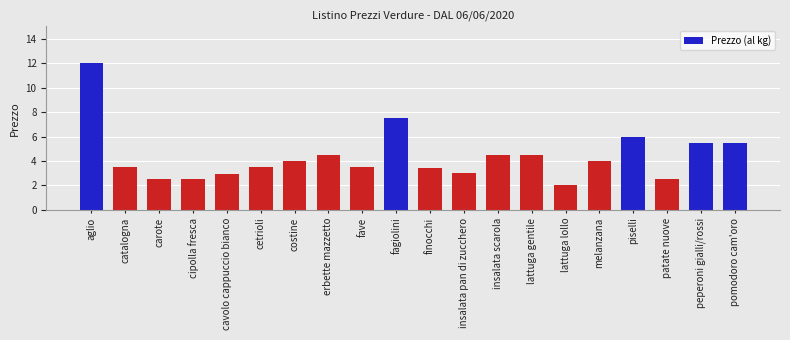

What is the difference between the maximum and minimum values?

10.0